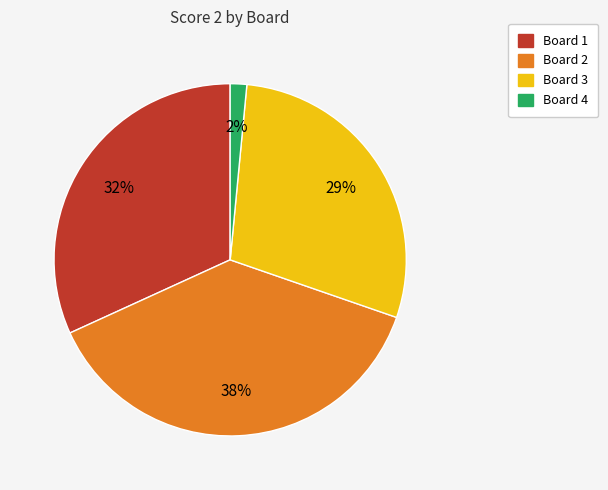

Is there a majority slice in this chart?

No